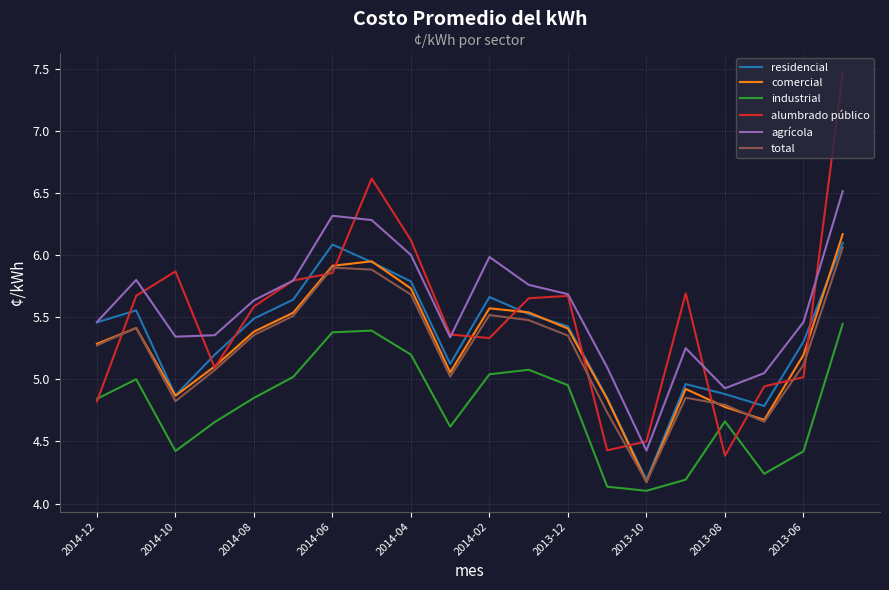

List the series in order of their peak value, highest first.

alumbrado público, agrícola, comercial, residencial, total, industrial